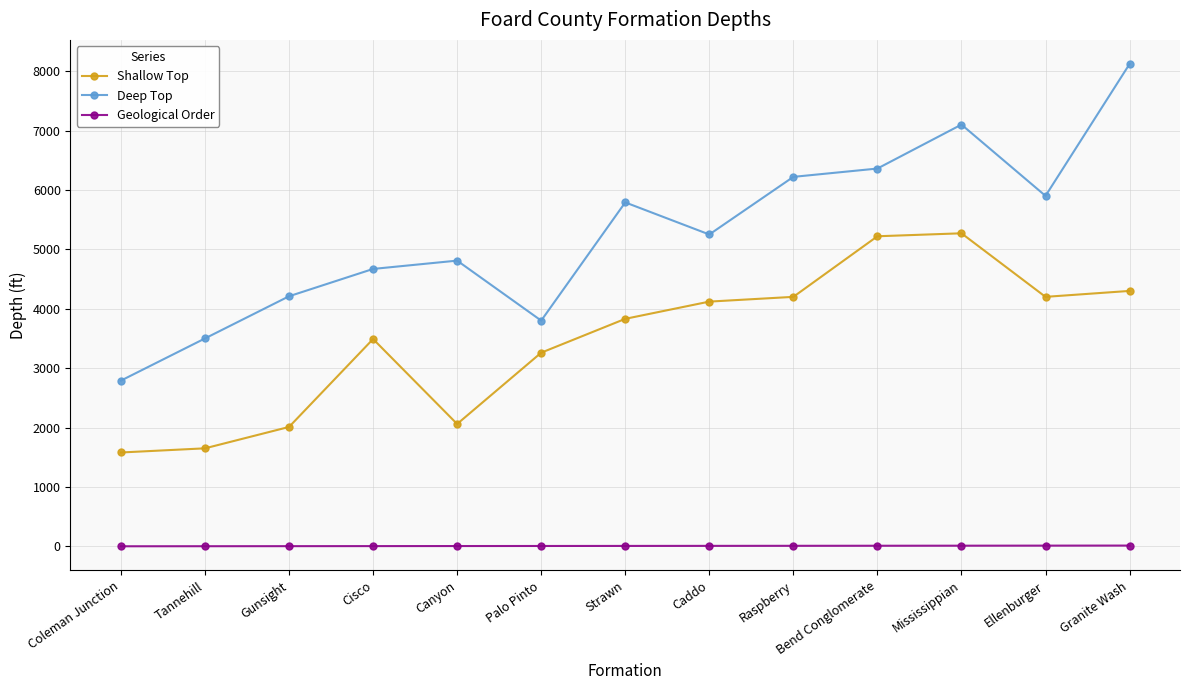

How many interior local peaks does the Deep Top series have?

3